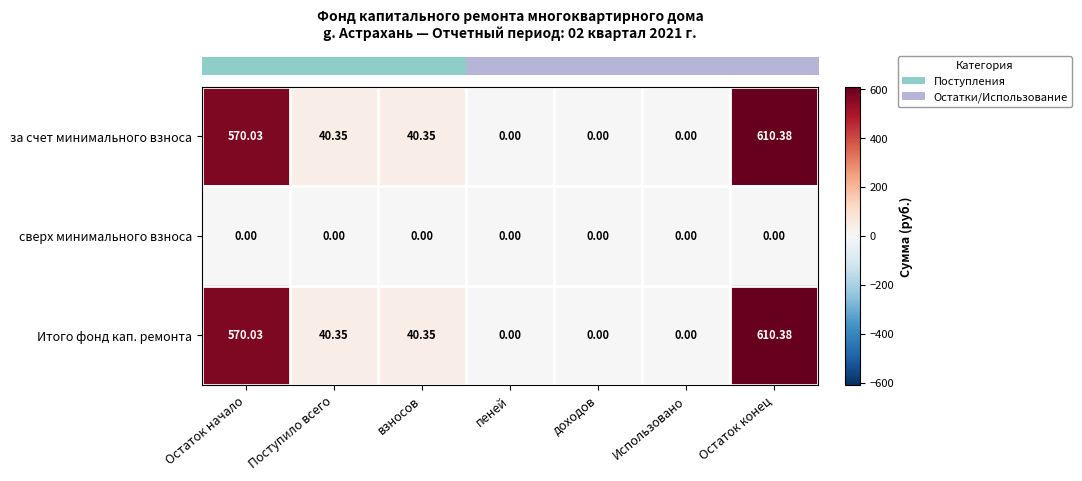

How many series are shown in this chart?

3